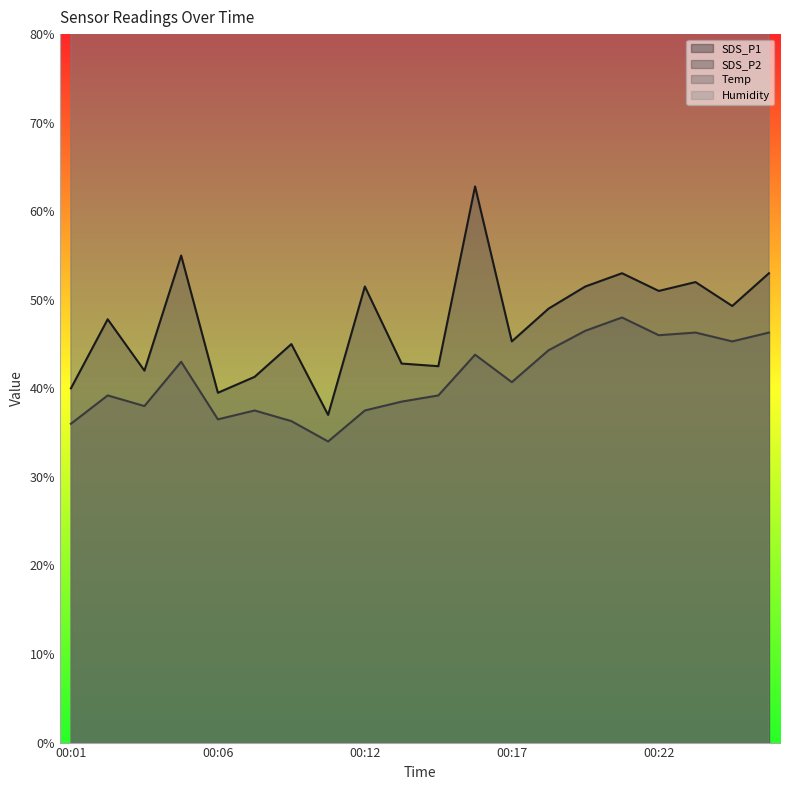

What is the value of the SDS_P2 point at the 14th from the left?

44.3